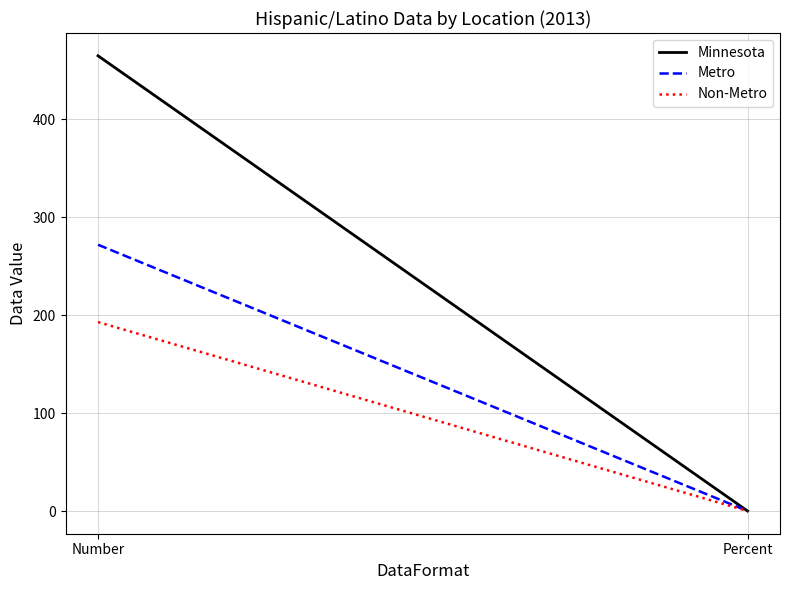

What is the sum of all Metro values?

272.1